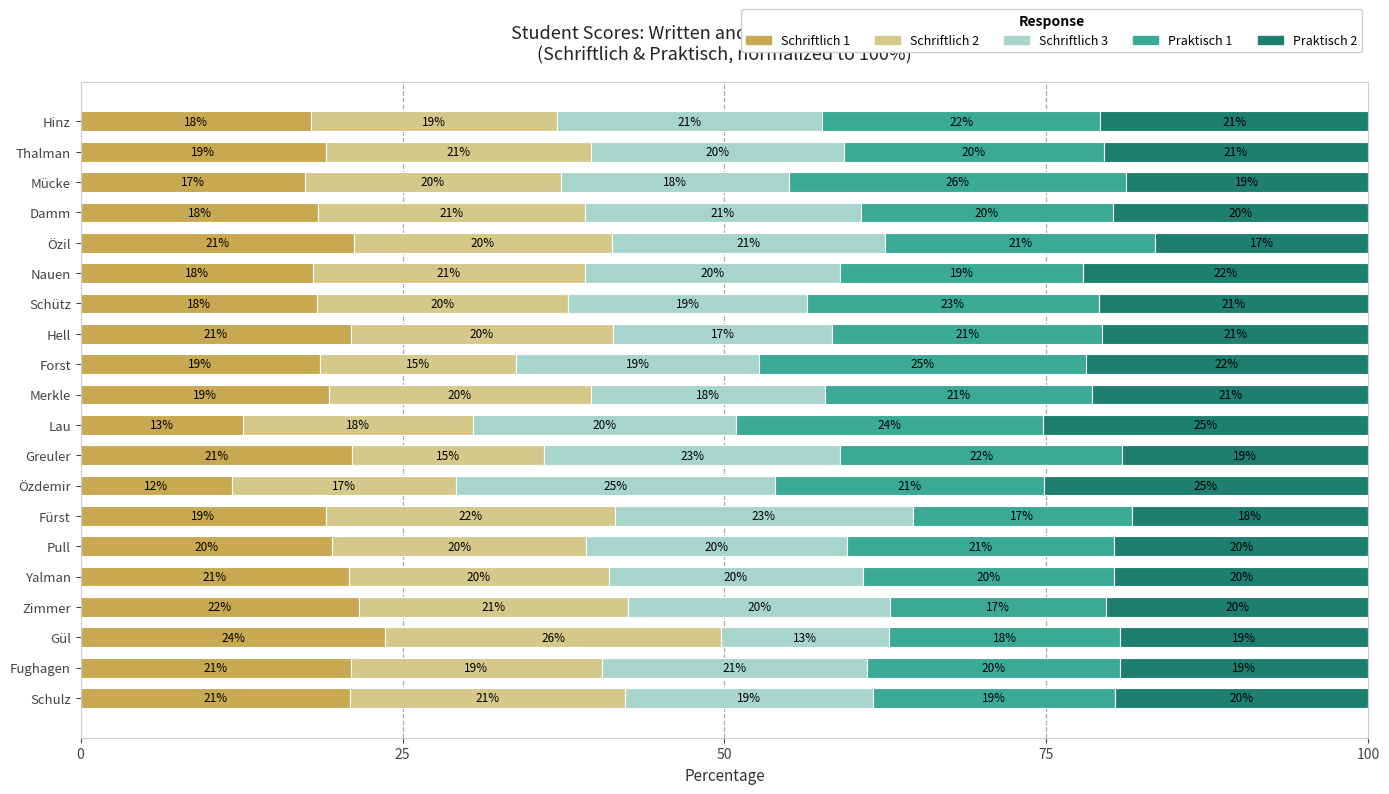

Where is Schriftlich 1 nearest to the value 17?

Mücke